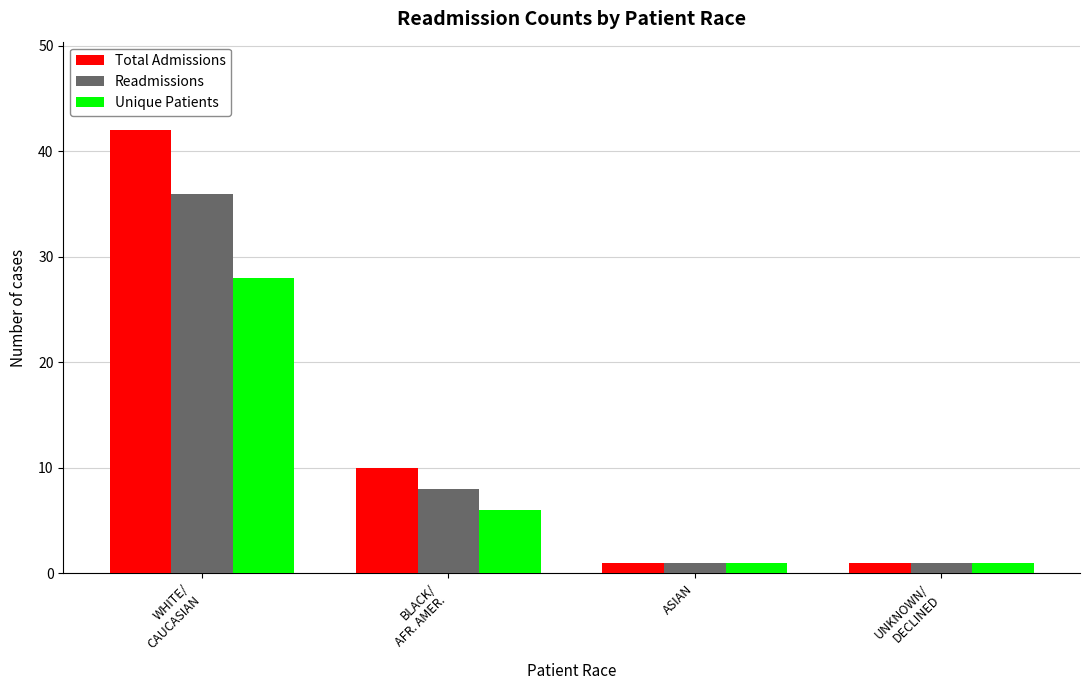

How many distinct data groups are displayed?

3